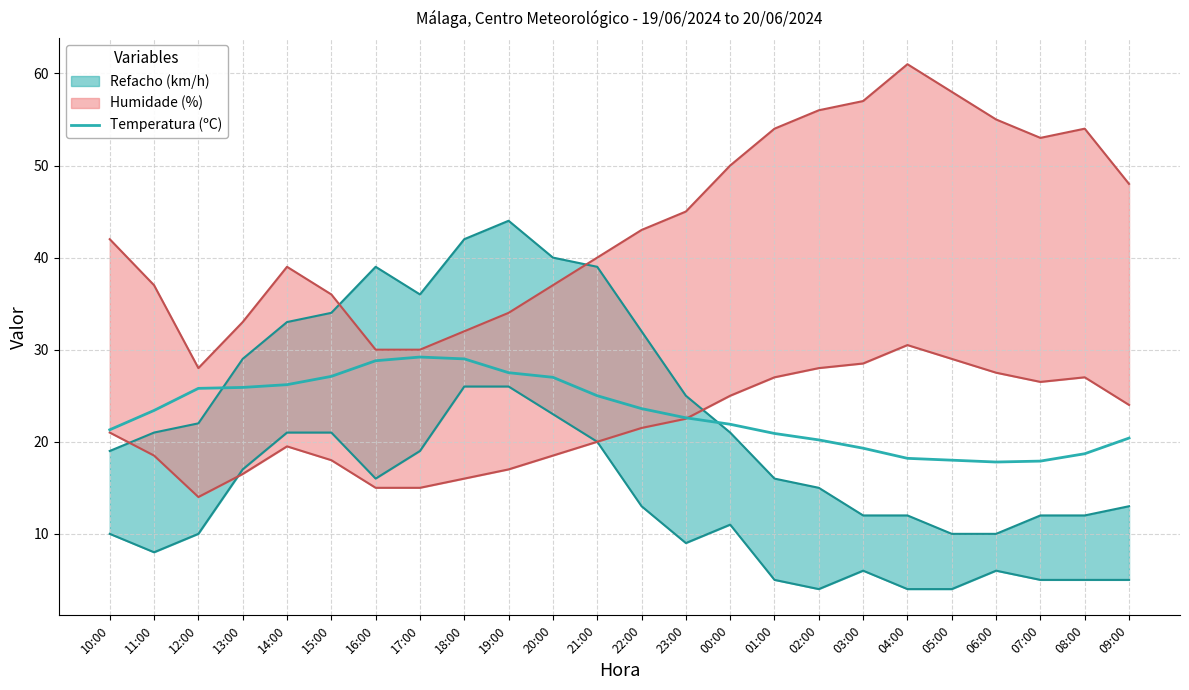

Does the chart have visible grid lines?

Yes